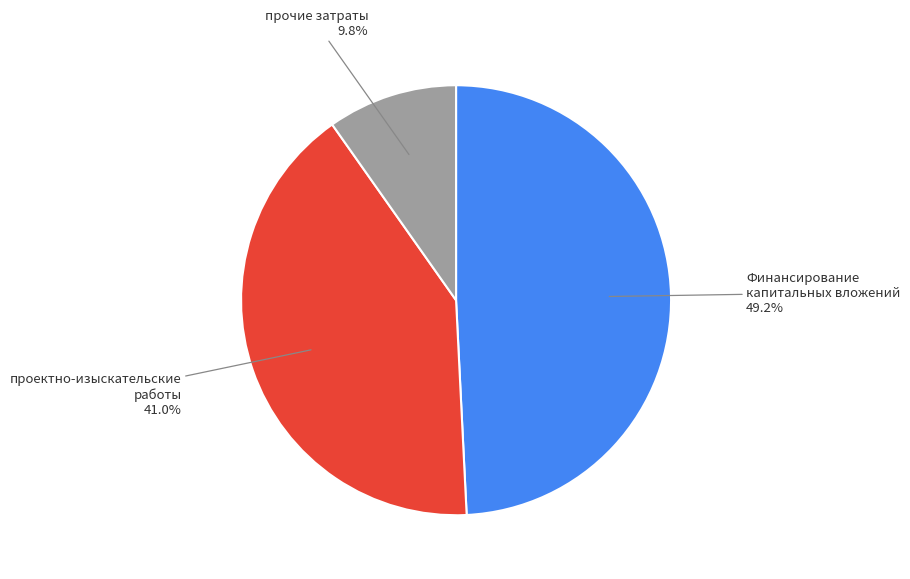

To the nearest percent, what percentage of the pie is Финансирование капитальных вложений?

49%